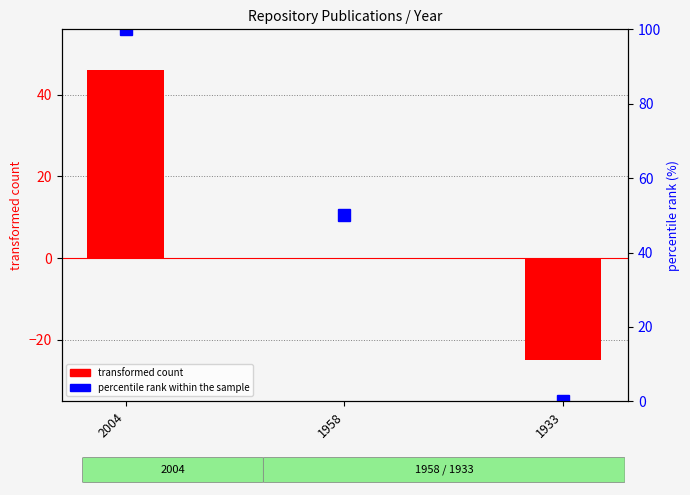

Reading left to right, list all the values displayed in this chart.

2004=46	1958=0	1933=-25